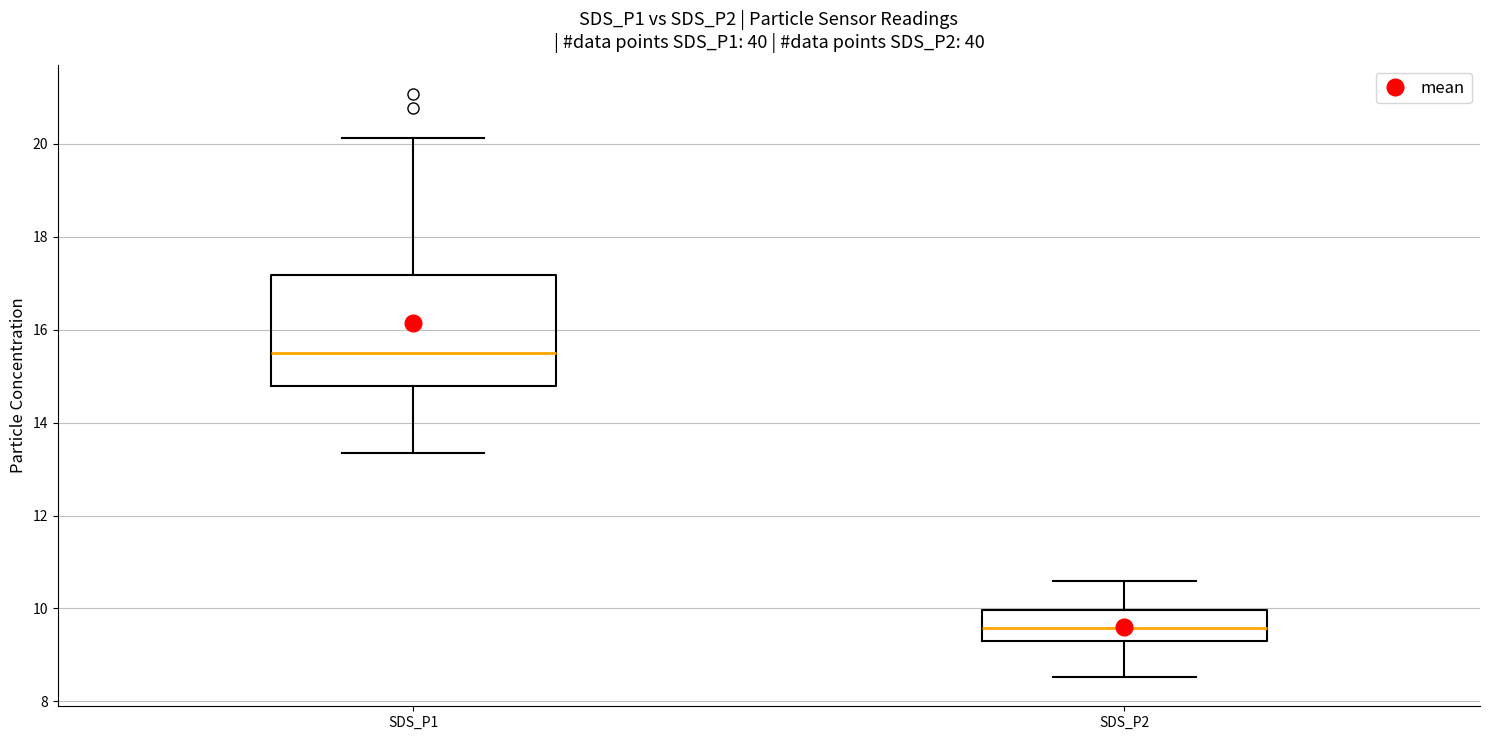

Which box has the highest median line?

SDS_P1